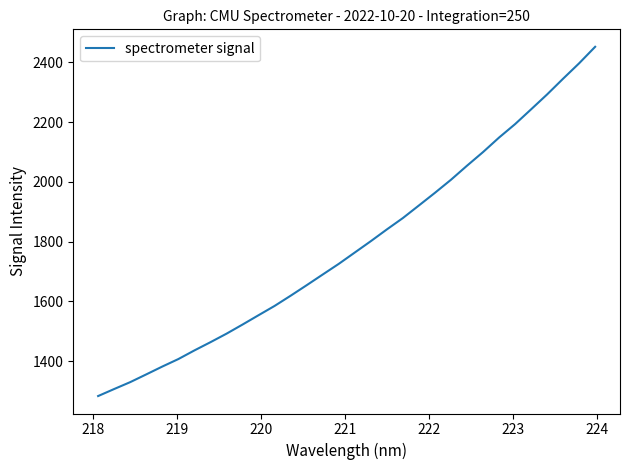

What is the greatest value displayed?

2451.9